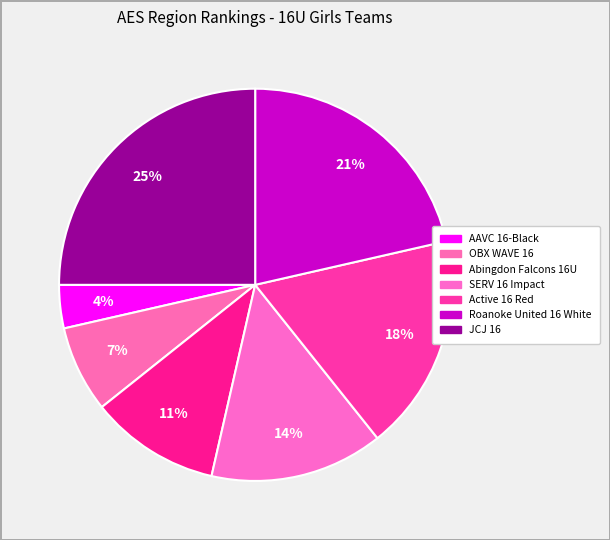

How many slices are in this pie chart?

7